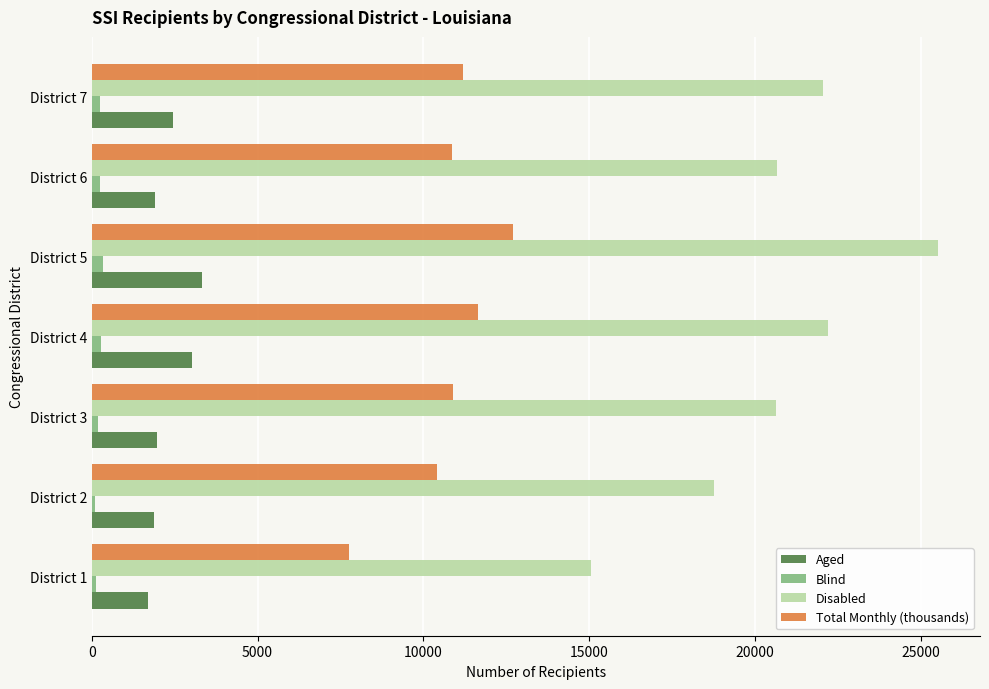

What are all the series names shown in the legend?

Aged, Blind, Disabled, Total Monthly (thousands)